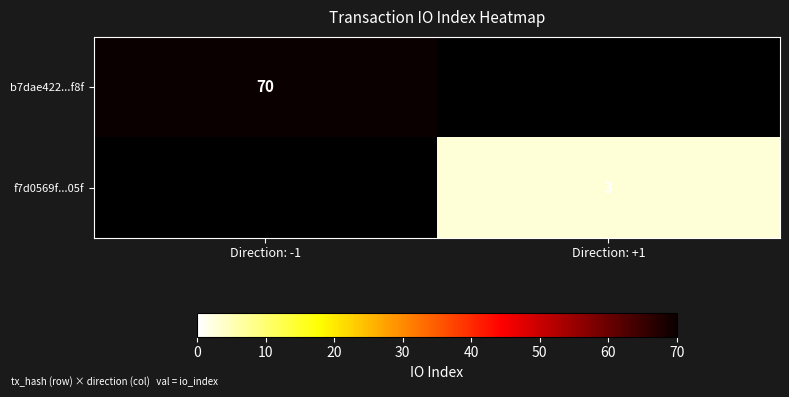

The b7dae422...f8f series shows 48 at Direction: -1. True or false?

False